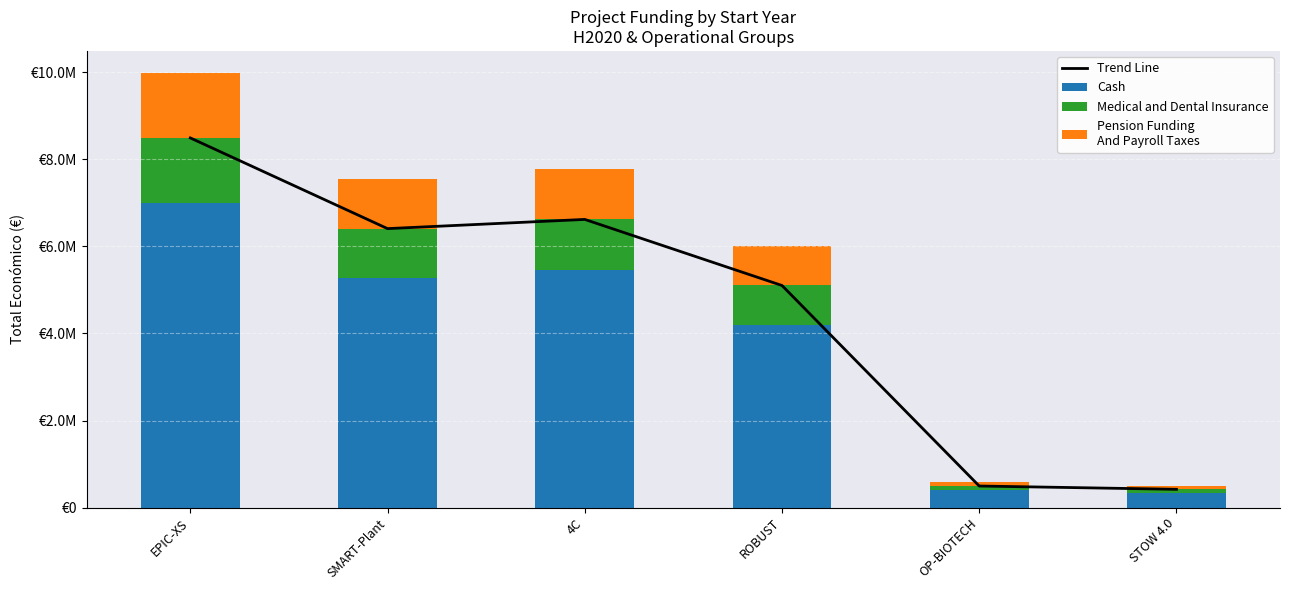

What is the difference between the second highest and second lowest values in the Cash series?

5041068.9